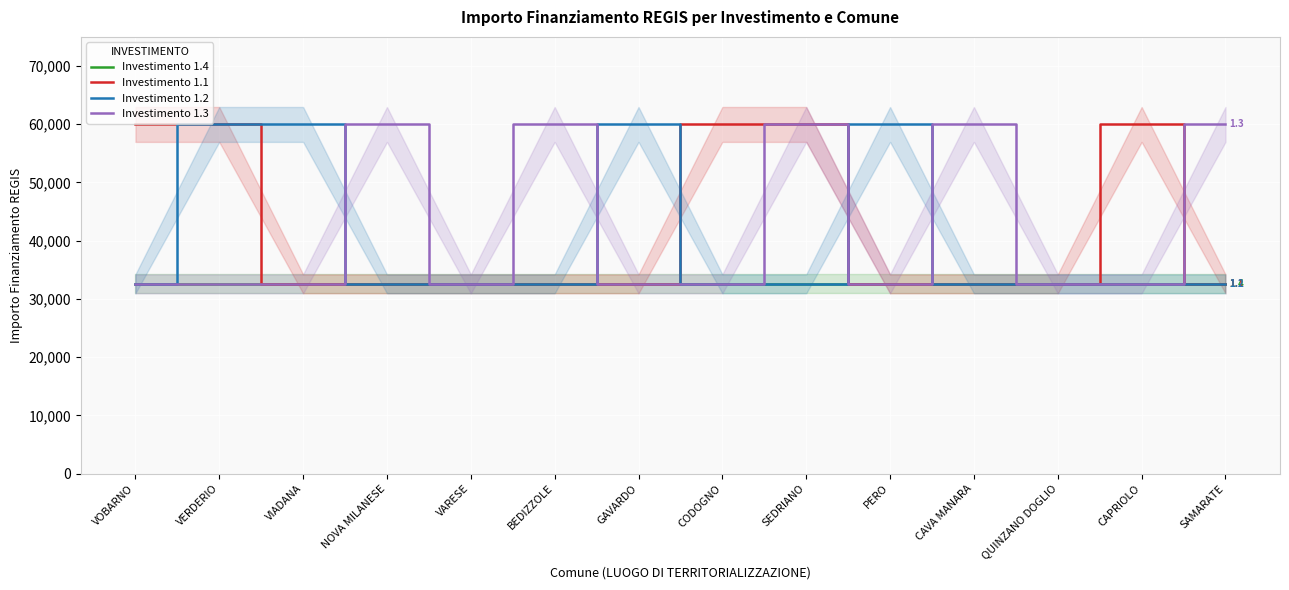

What is the label of the 14th point from the left?

SAMARATE